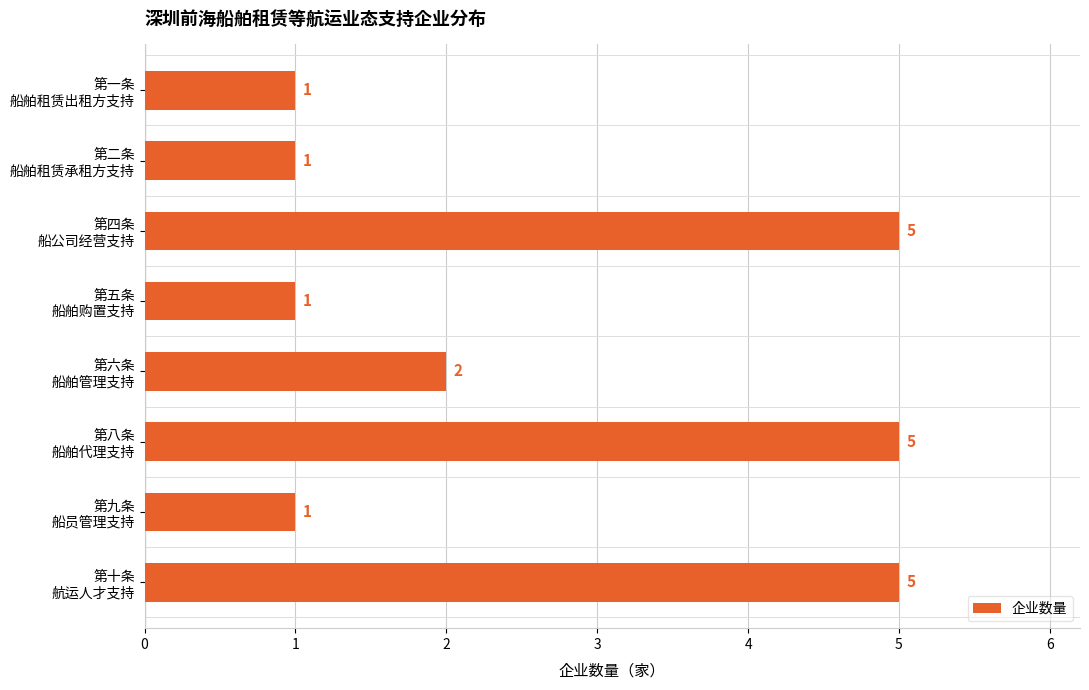

What is the value of the 8th bar from the top?

5